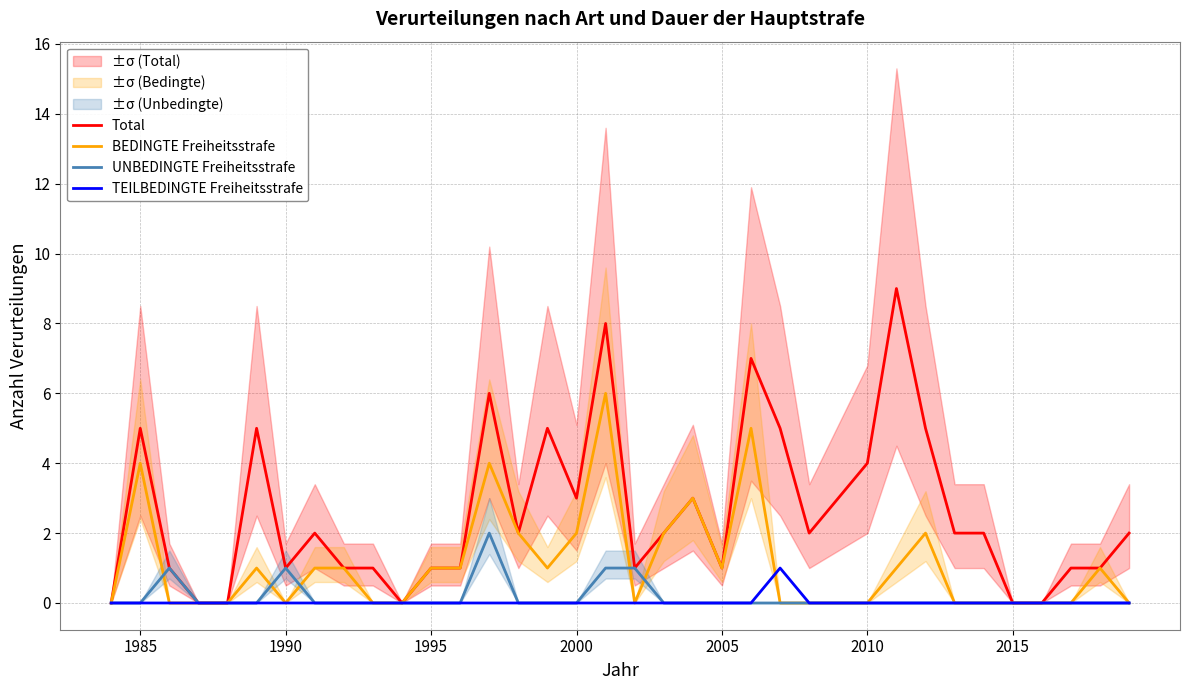

Is it true that TEILBEDINGTE Freiheitsstrafe equals 0 at 2005?

True